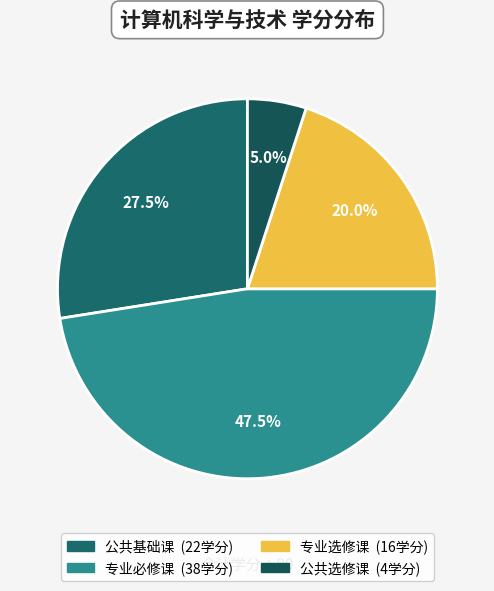

How many segments does this pie chart have?

4